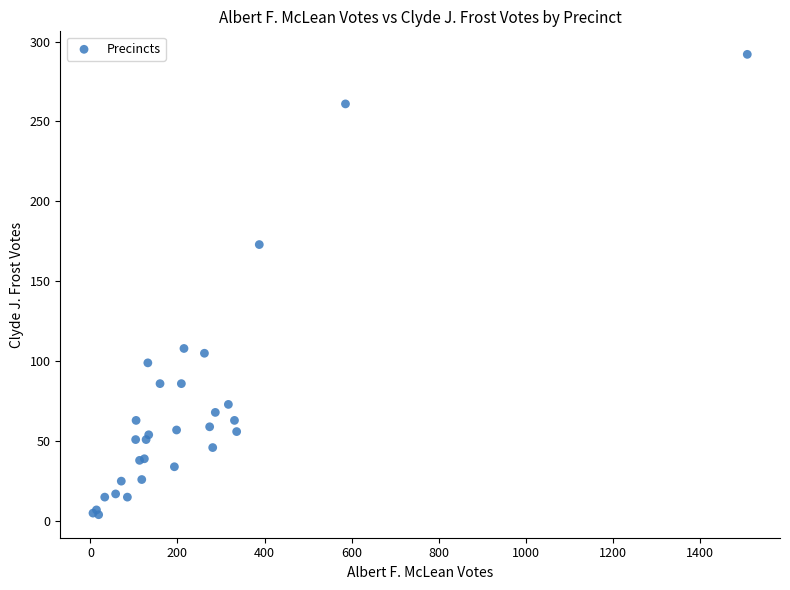

What Y value in the scatter plot is closest to 148?

173